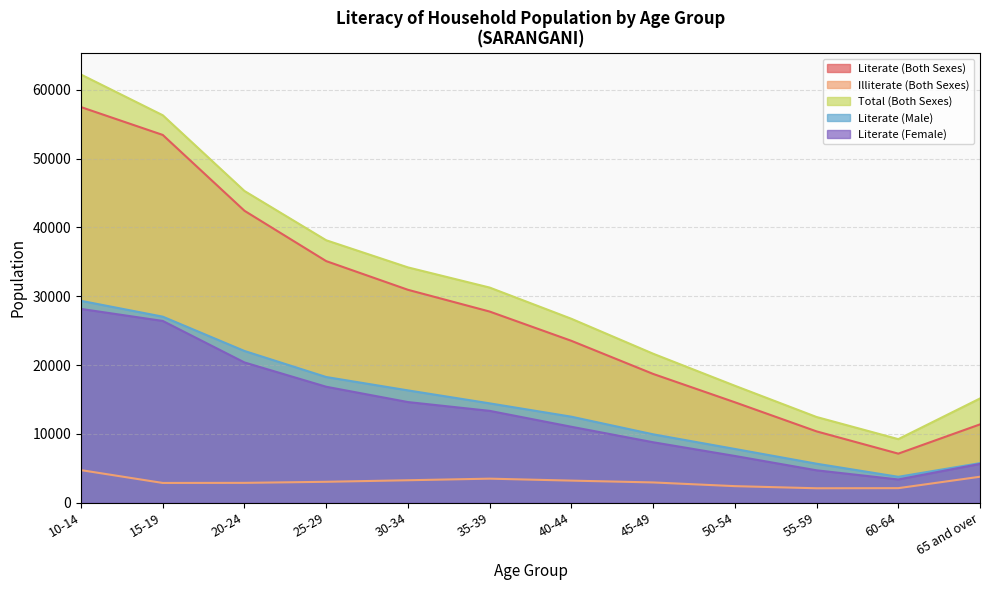

What is the average value of the Illiterate (Both Sexes) series?

3063